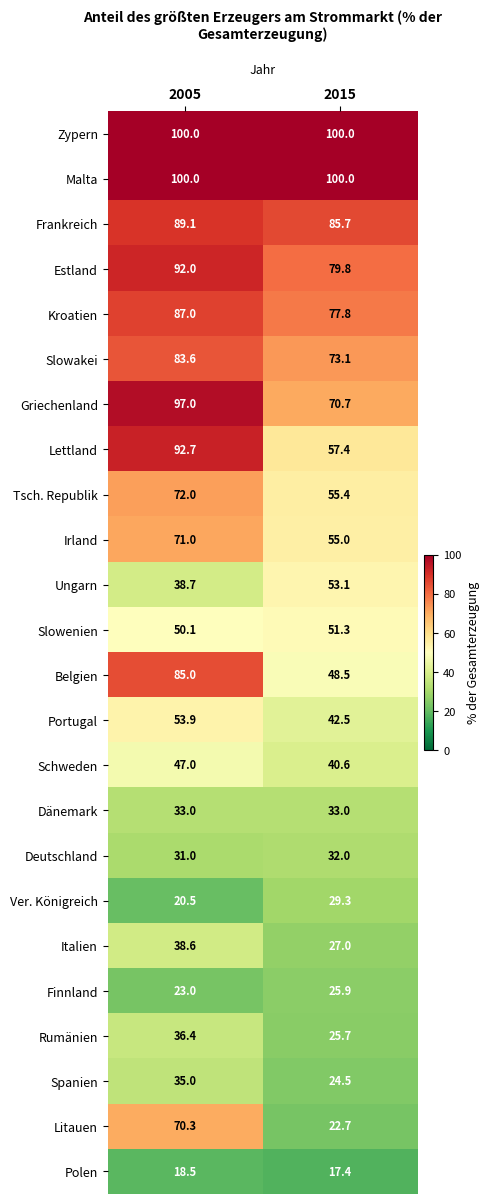

What value does the Finnland series have at 2015?

25.9